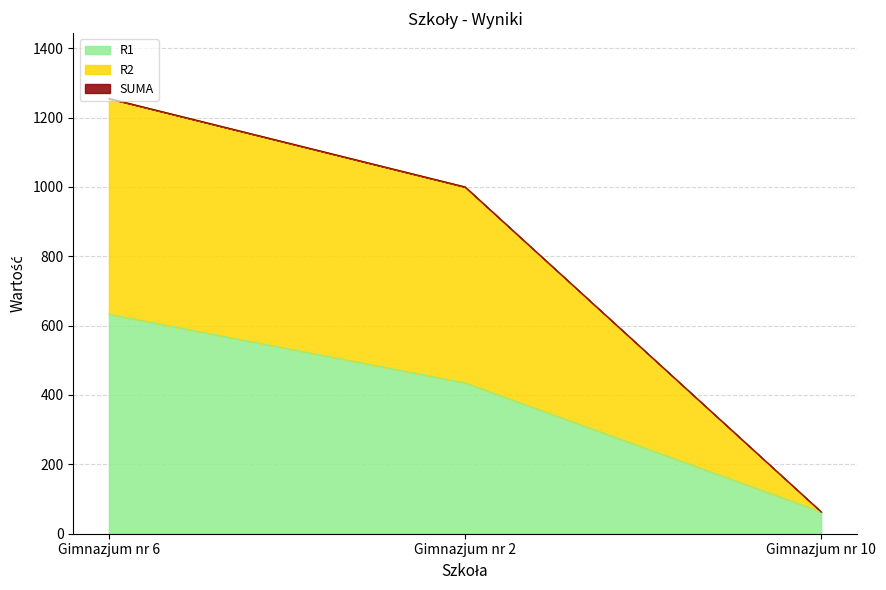

What is the label of the 2nd point from the left?

Gimnazjum nr 2